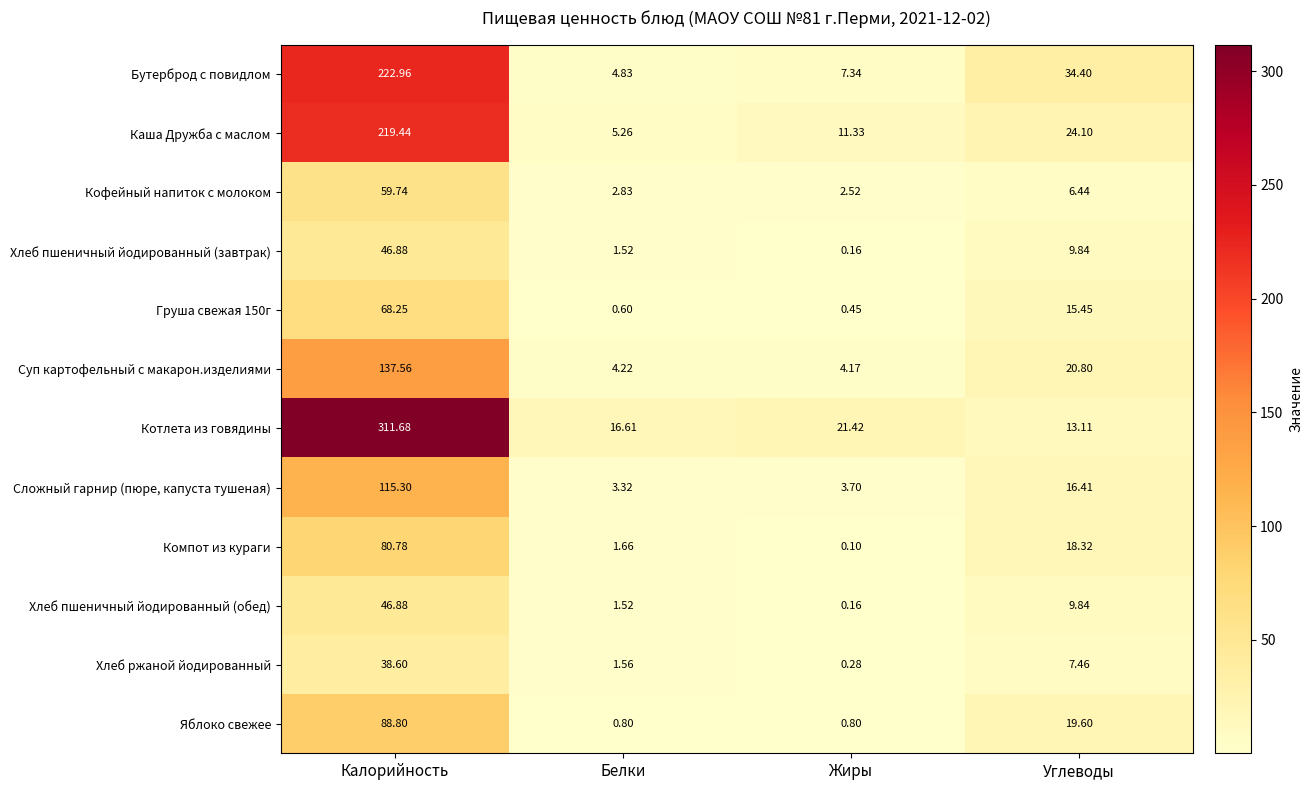

What is the total value across all series at Жиры?

52.4